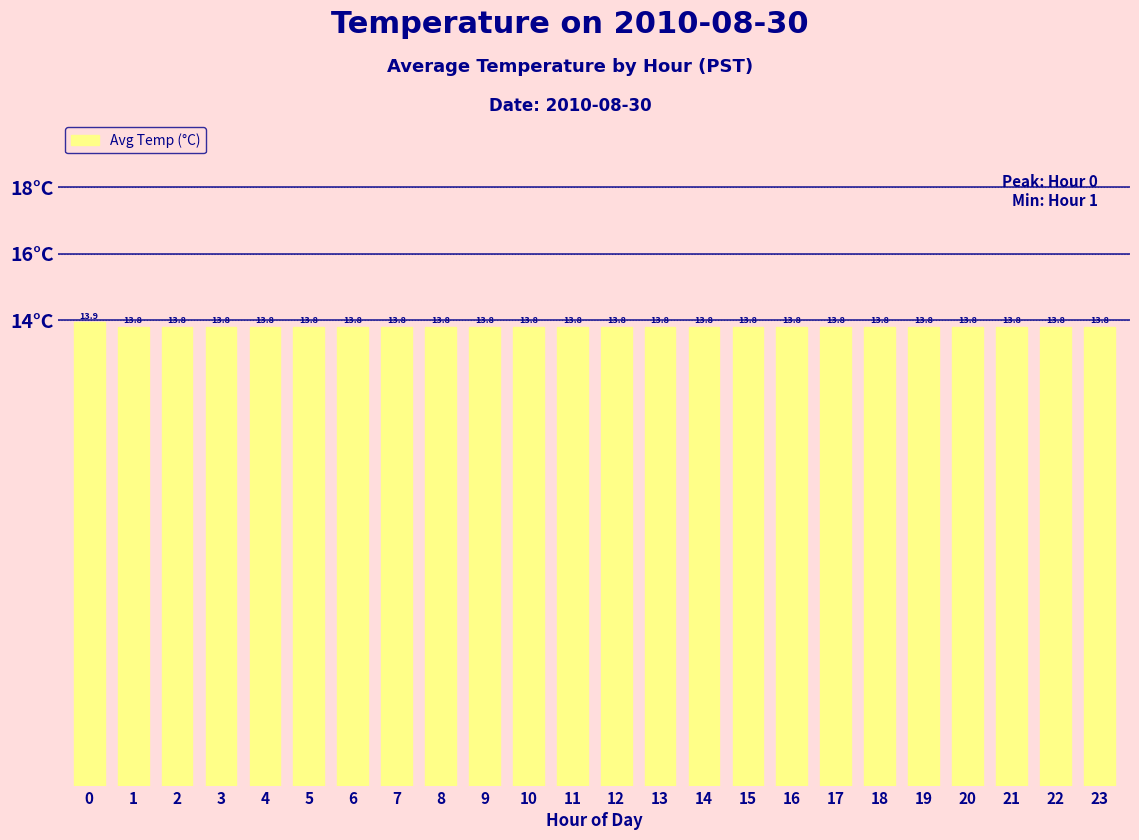

What is the ratio of the value at 4 to the value at 6?

1.0